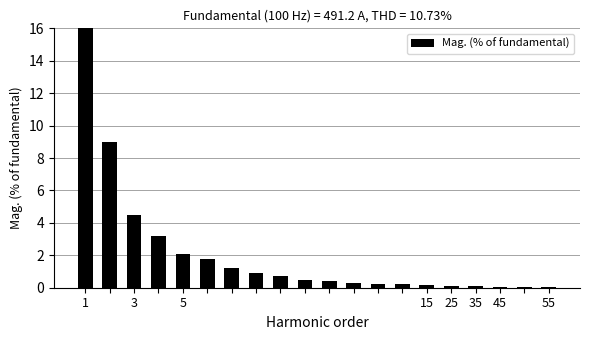

What is the sum of all values?

41.5